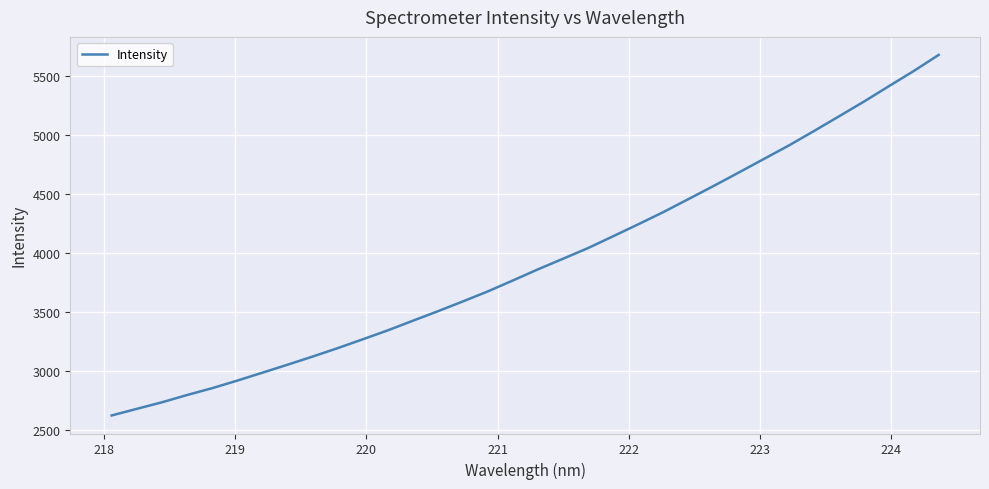

What is the smallest value displayed?

2620.1